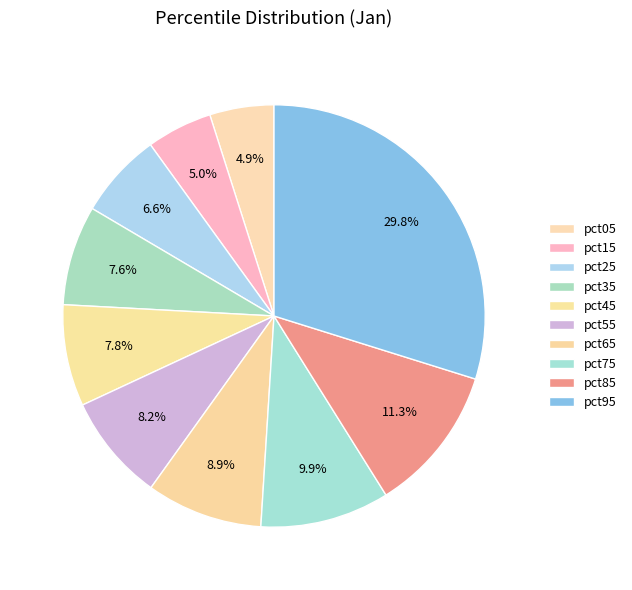

True or false: pct65 accounts for 9% of the total.

True